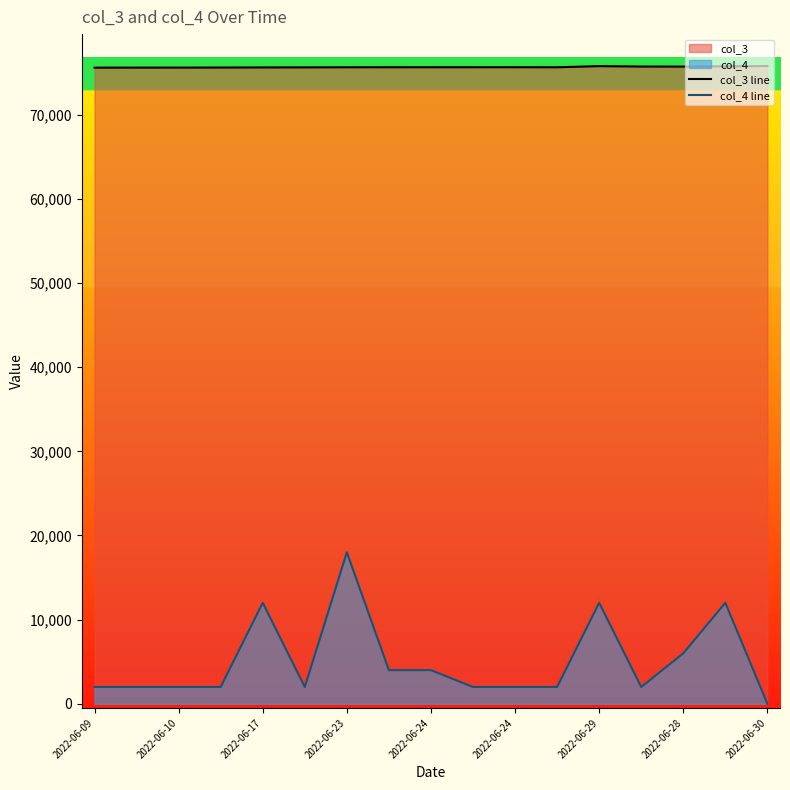

List the series in order of their overall mean, highest first.

col_3 line, col_4 line